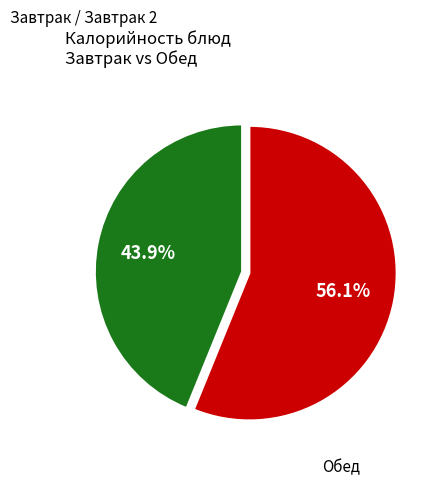

Is there any slice that represents more than half of the pie?

Yes